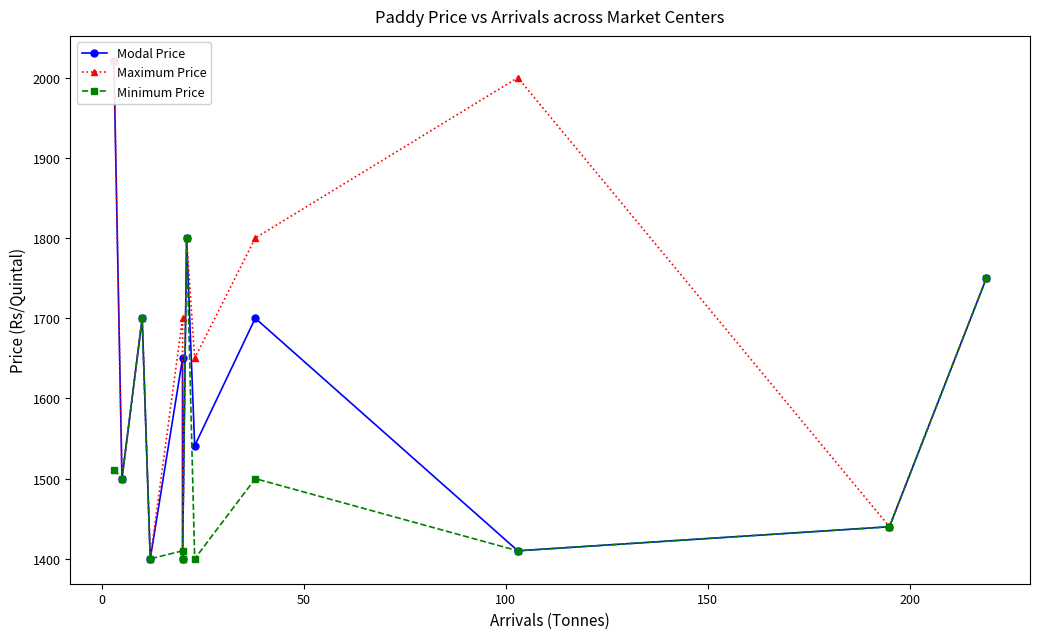

Which series has the largest range (max minus min)?

Modal Price